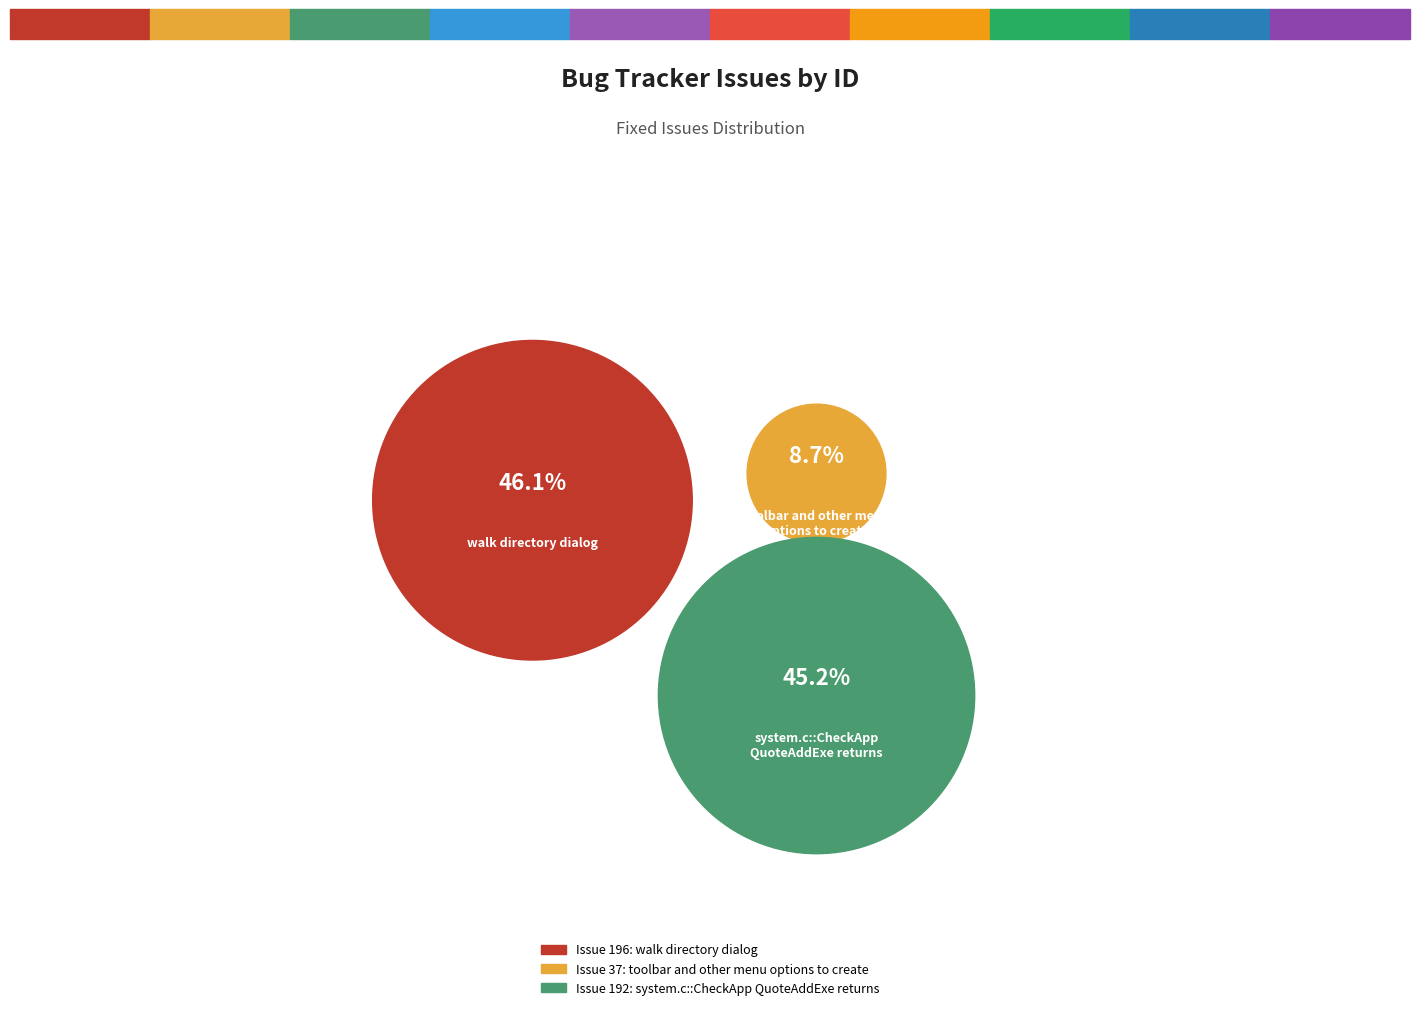

How many segments does this pie chart have?

3